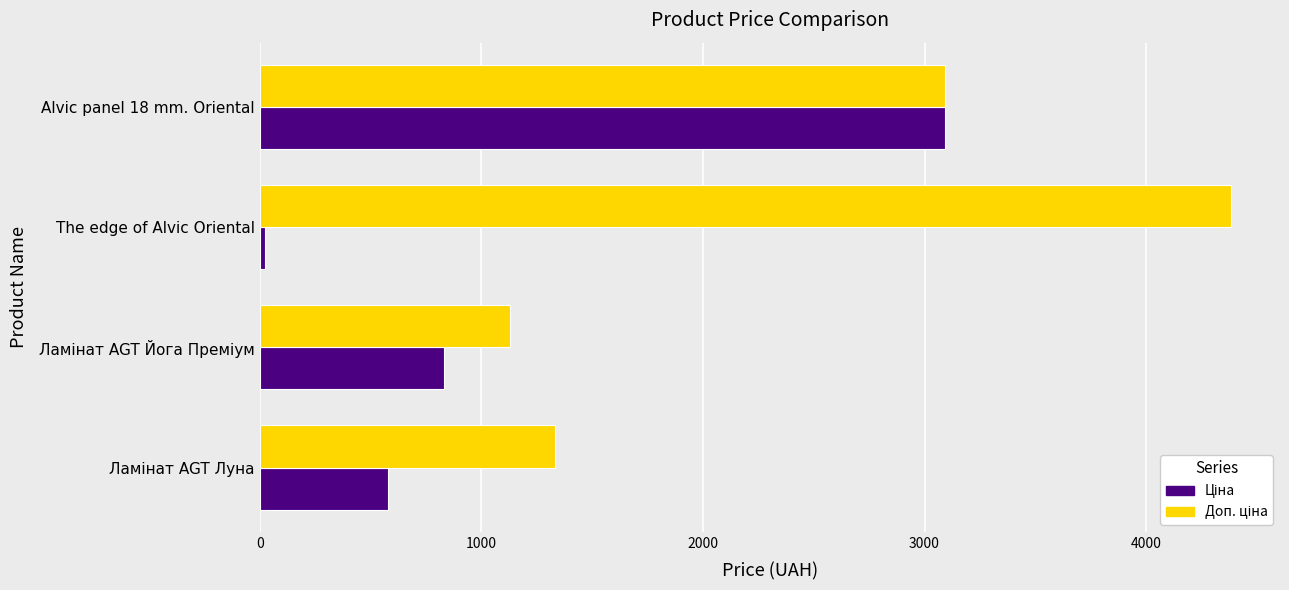

At how many categories does at least one series exceed 273?

4